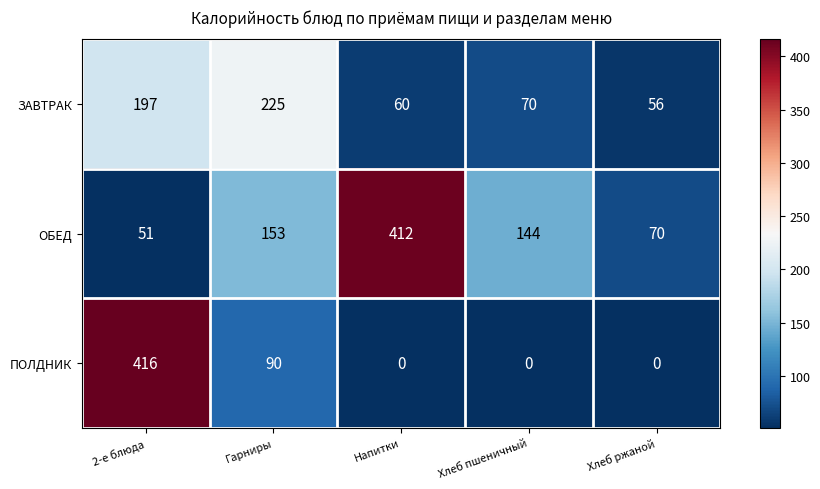

What is the sum of the ЗАВТРАК values at Хлеб ржаной and Хлеб пшеничный?

126